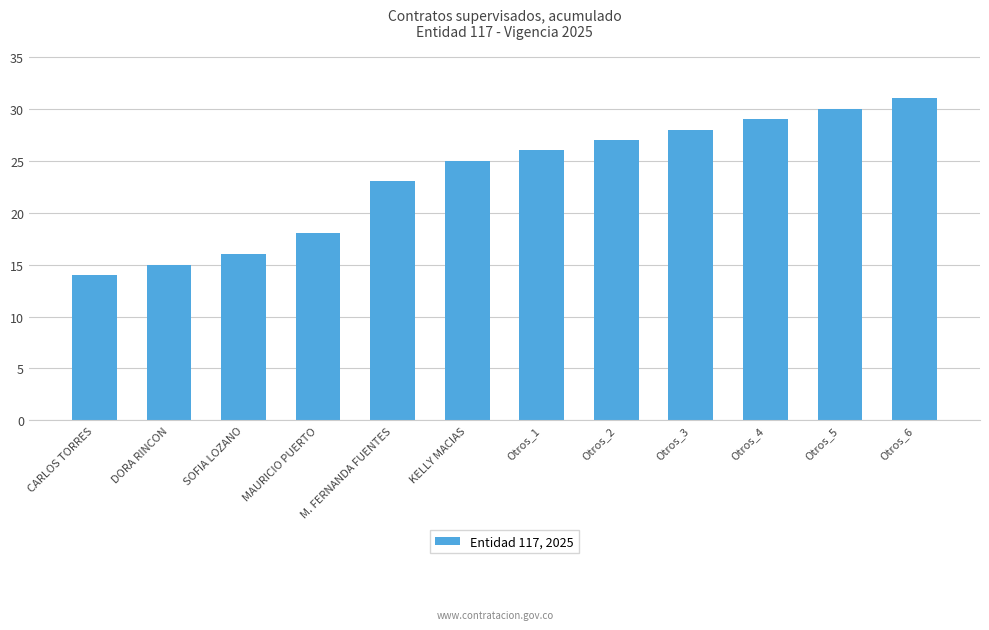

Approximately how many times larger is the value at Otros_5 compared to DORA RINCON?

2.0